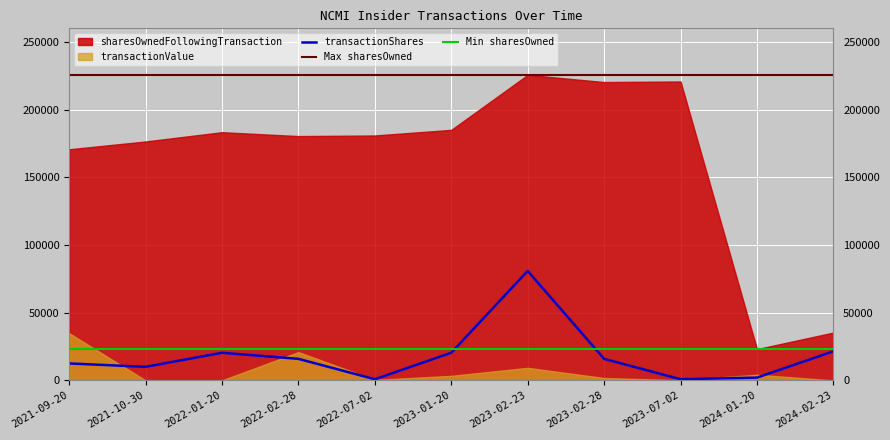

Between 2023-02-23 and 2024-02-23, which is larger?

2023-02-23